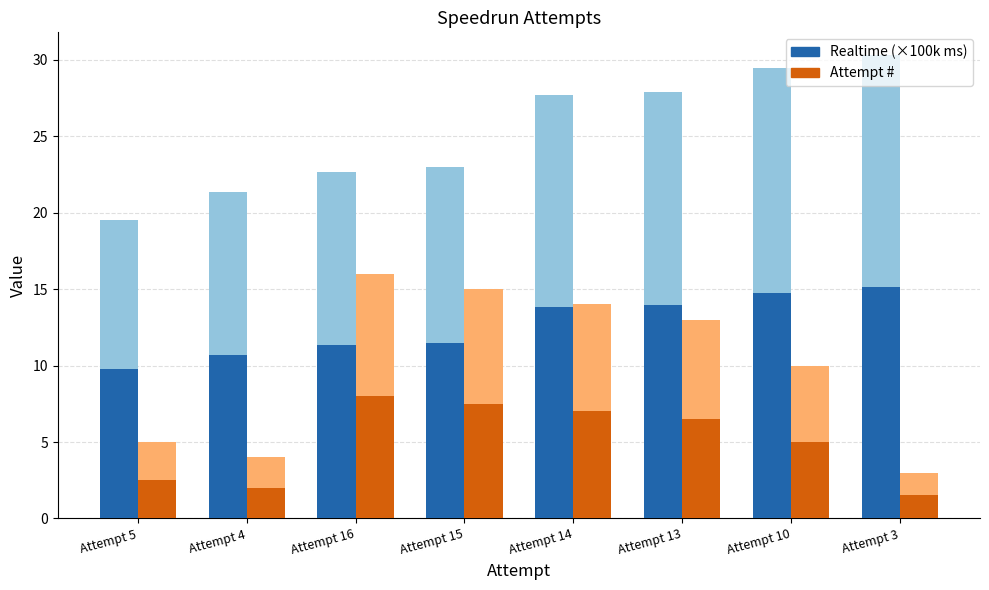

What position from the right is Attempt 5?

8